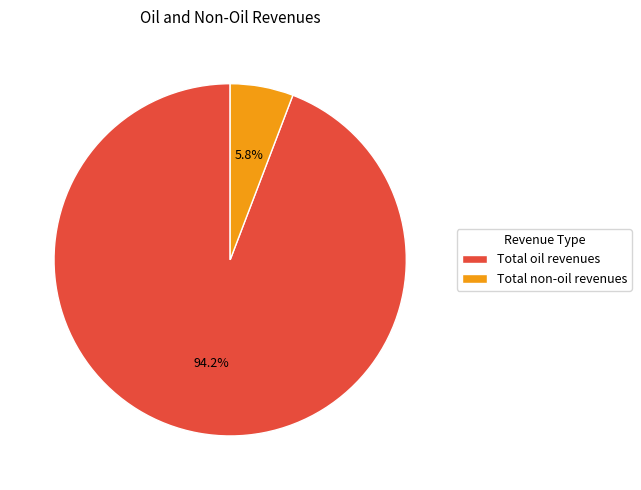

Between Total oil revenues and Total non-oil revenues, which is larger?

Total oil revenues